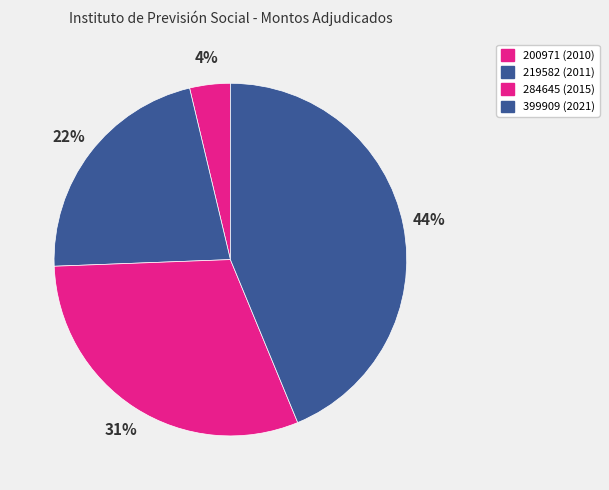

How many segments does this pie chart have?

4